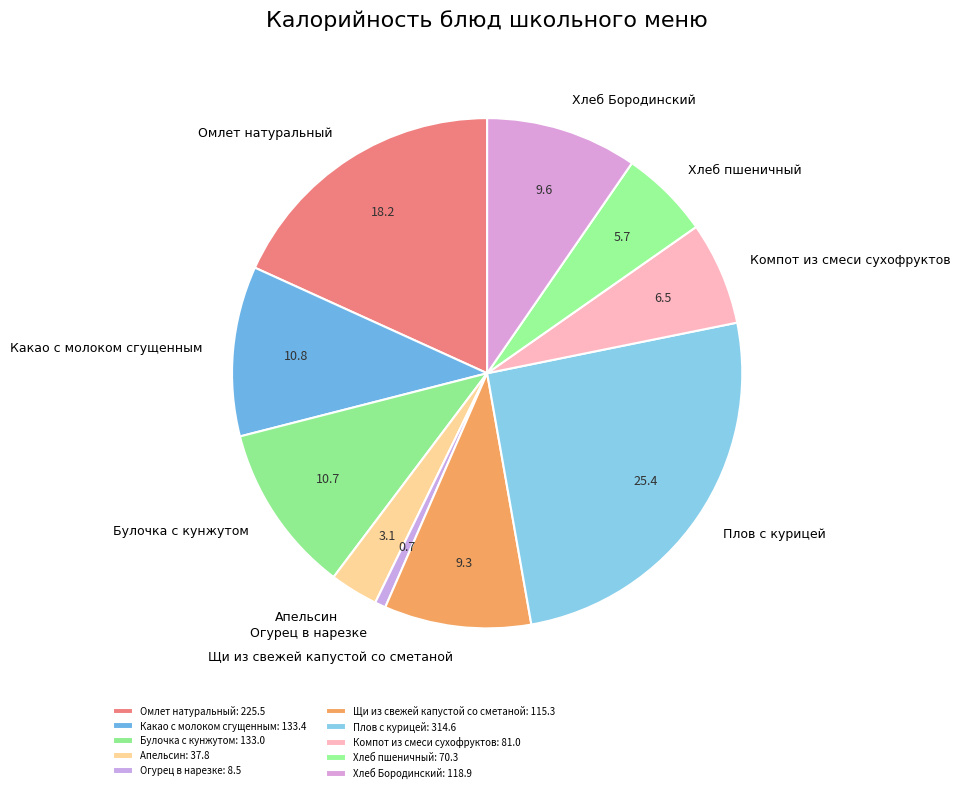

Does Хлеб Бородинский account for over 50% of the chart?

No